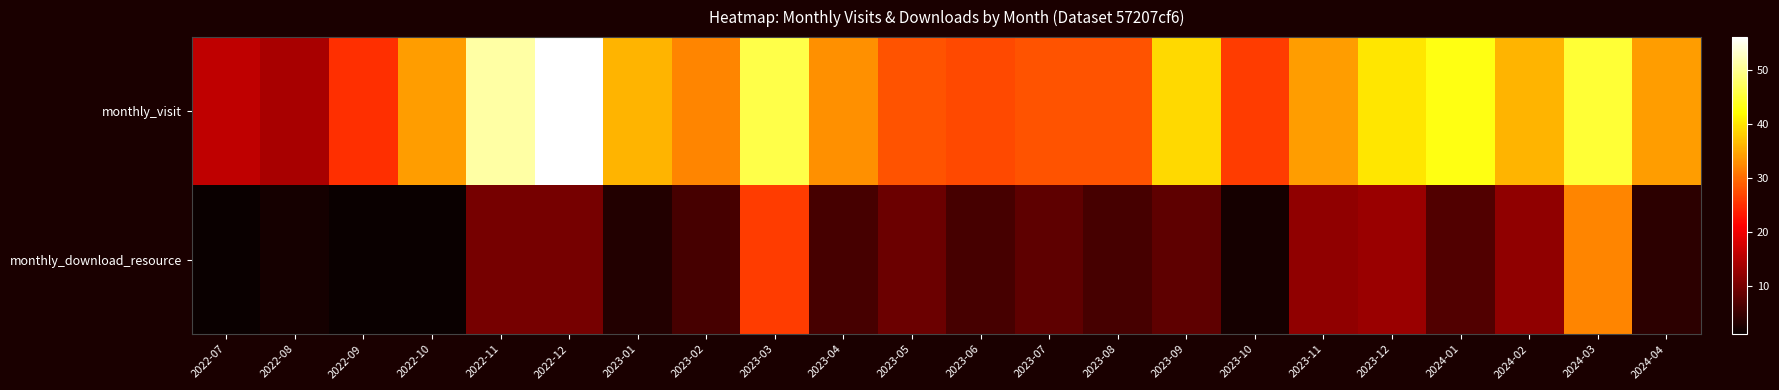

Rank the series by their maximum value, from highest to lowest.

monthly_visit, monthly_download_resource